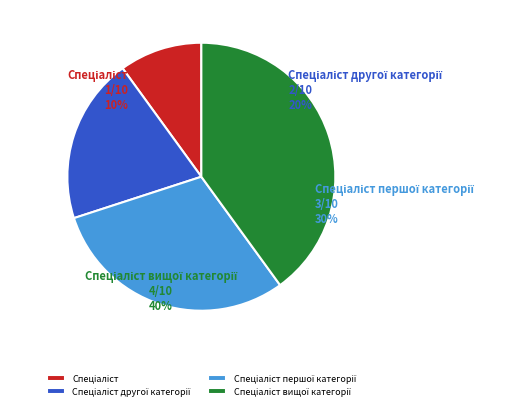

What is the change in value from Спеціаліст другої категорії to Спеціаліст першої категорії?

+1